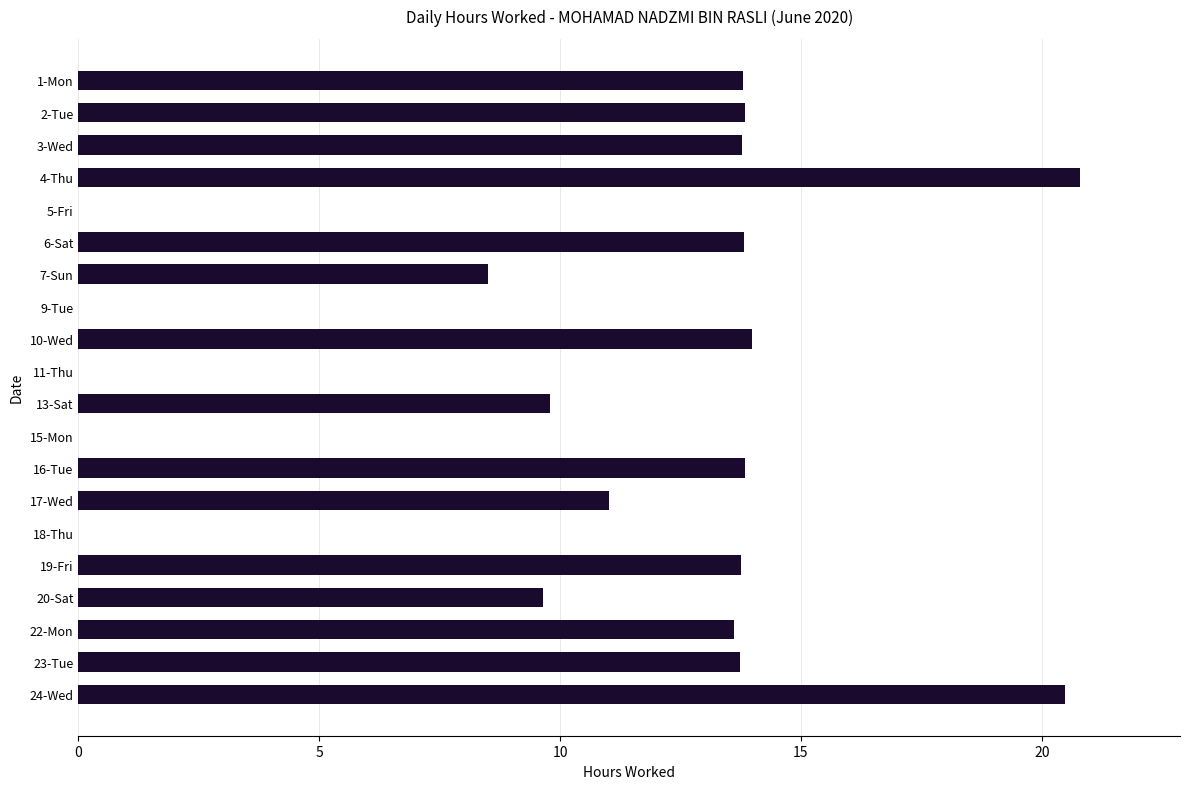

What is the change in value from 17-Wed to 19-Fri?

+2.7